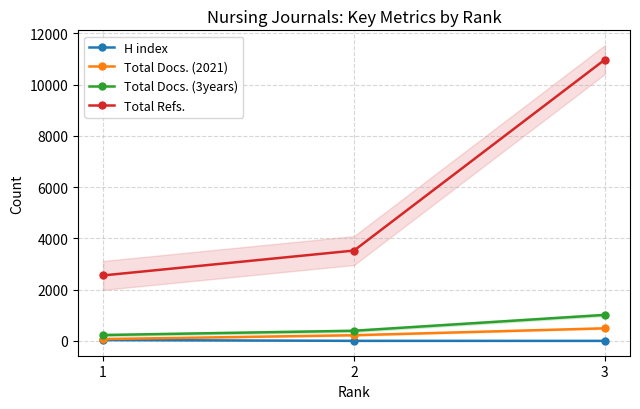

Does the chart display data point markers on the line(s)?

Yes